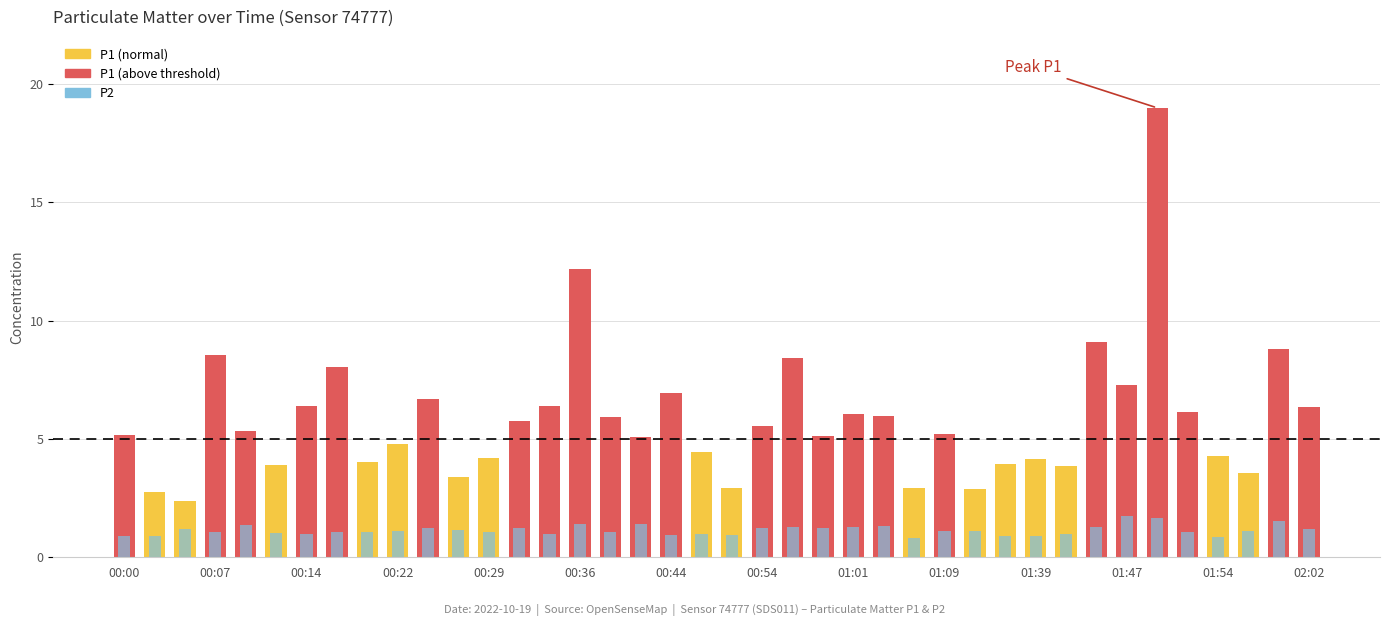

Are the bars grouped side by side (vs. stacked)?

No